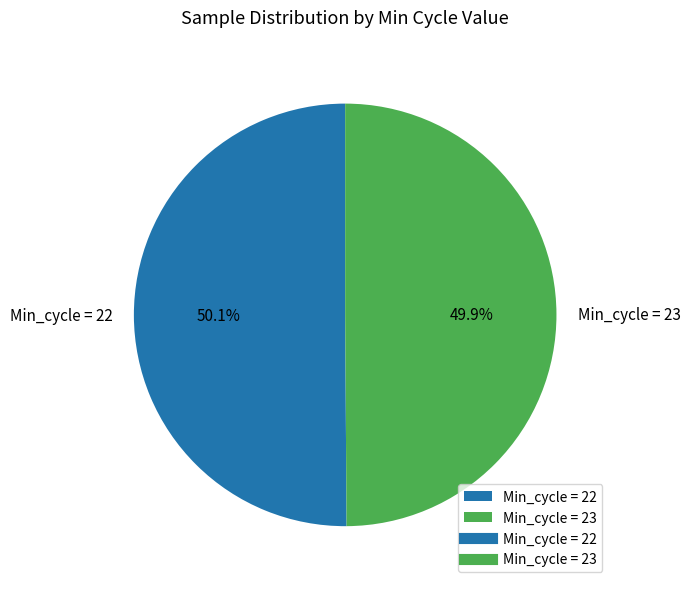

Does any single category account for the majority?

Yes